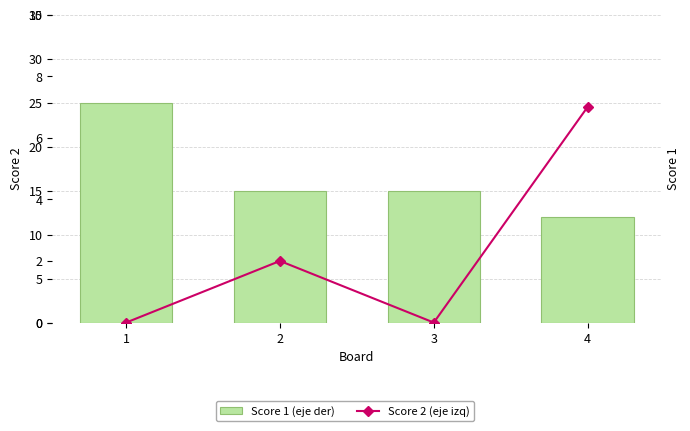

Reading right to left, what are all the values shown in this chart?

Score 1: 12	15	15	25
Score 2: 7	0	2	0